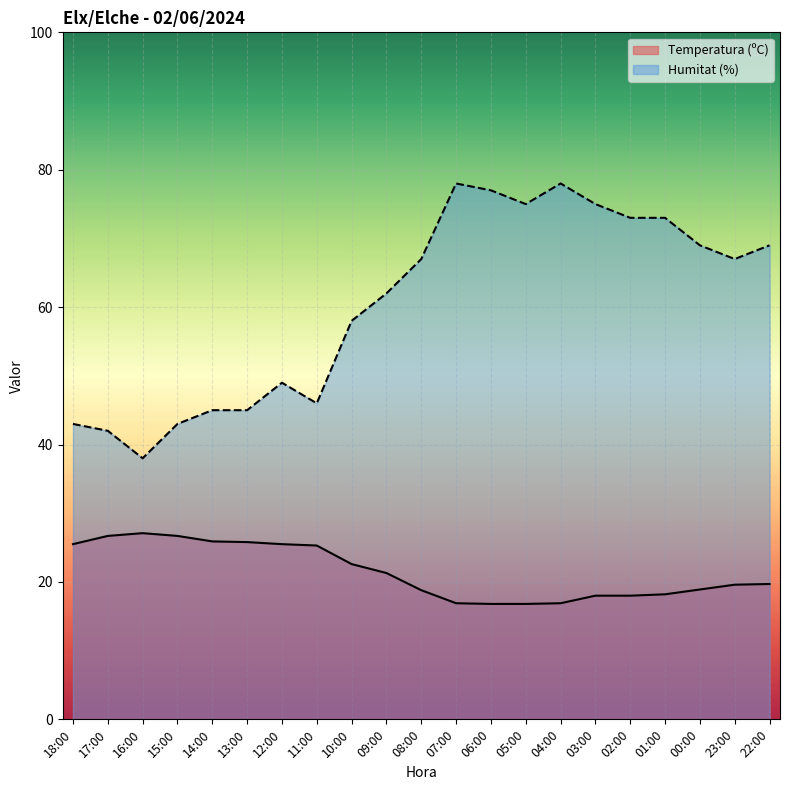

The Humitat (%) series shows 77.0 at 06:00. True or false?

True